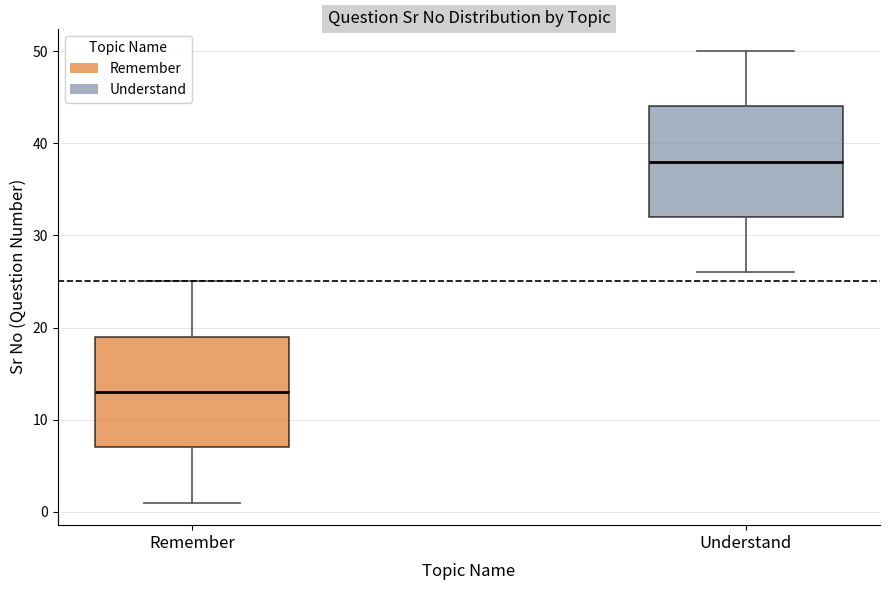

Reading left to right, transcribe this box plot: for each box, give where its median line is, the range the box spans, and where its two whiskers end, as read against the y-axis. The values are not printed on the chart, so give them approximately, as read against the axis.

Remember: median 13, box 7 to 19, whiskers 1 to 25
Understand: median 38, box 32 to 44, whiskers 26 to 50